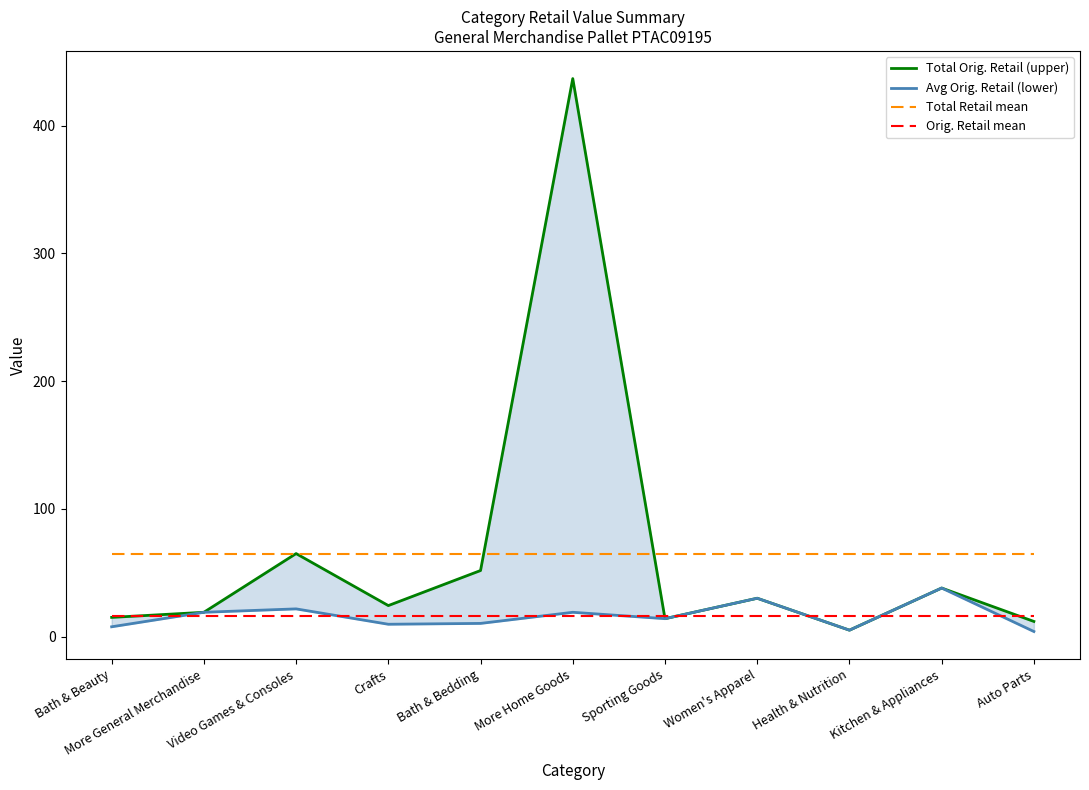

At how many categories does at least one series exceed 312?

1